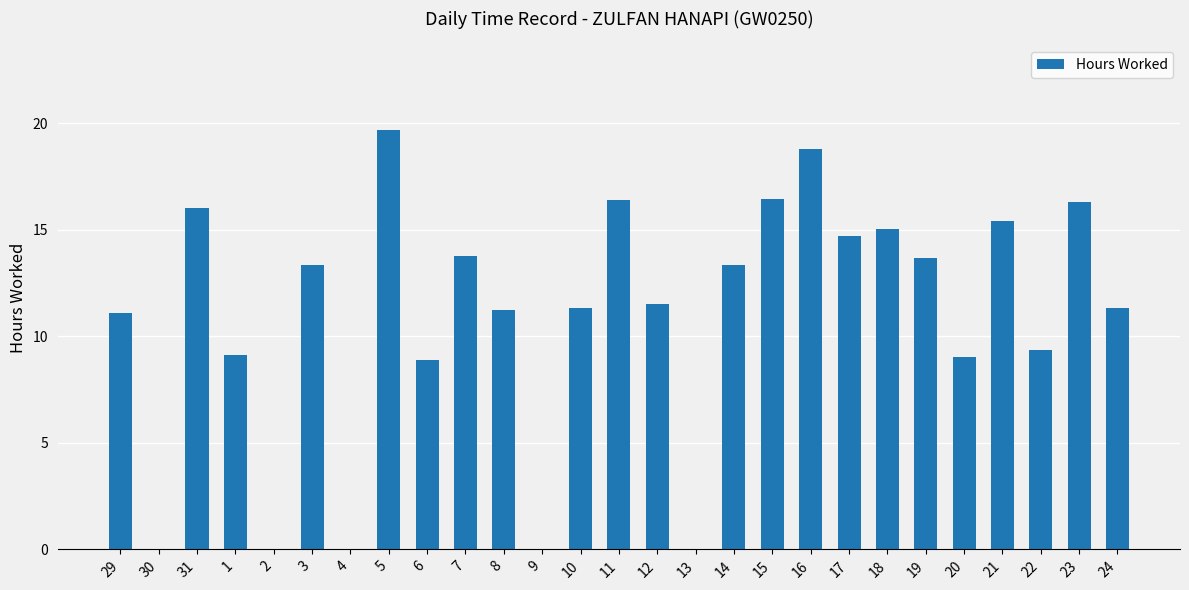

Is it true that the value at 29 is 5.4?

False